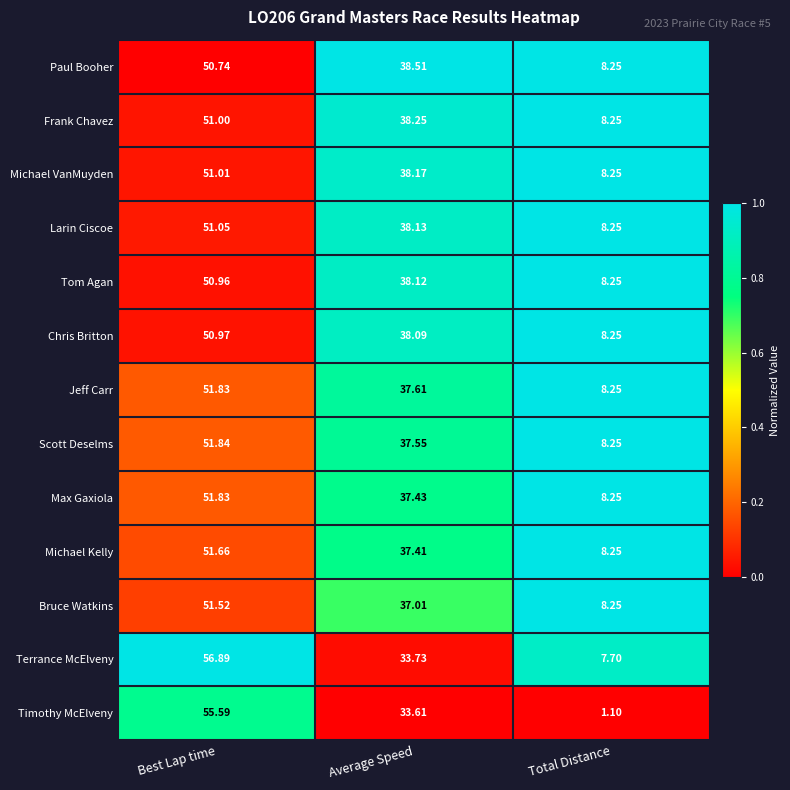

Rank the categories by Michael VanMuyden value from lowest to highest.

Total Distance, Average Speed, Best Lap time